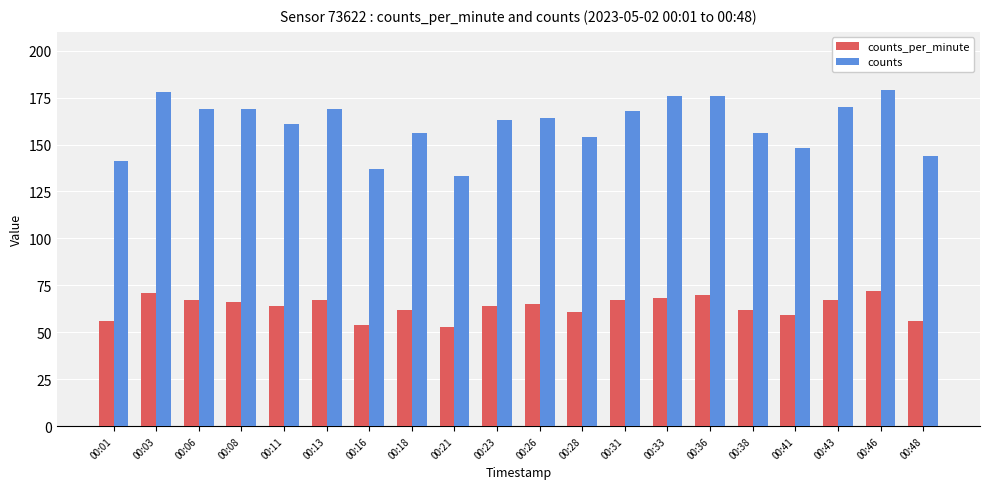

What is the approximate value of counts_per_minute at 00:18?

62